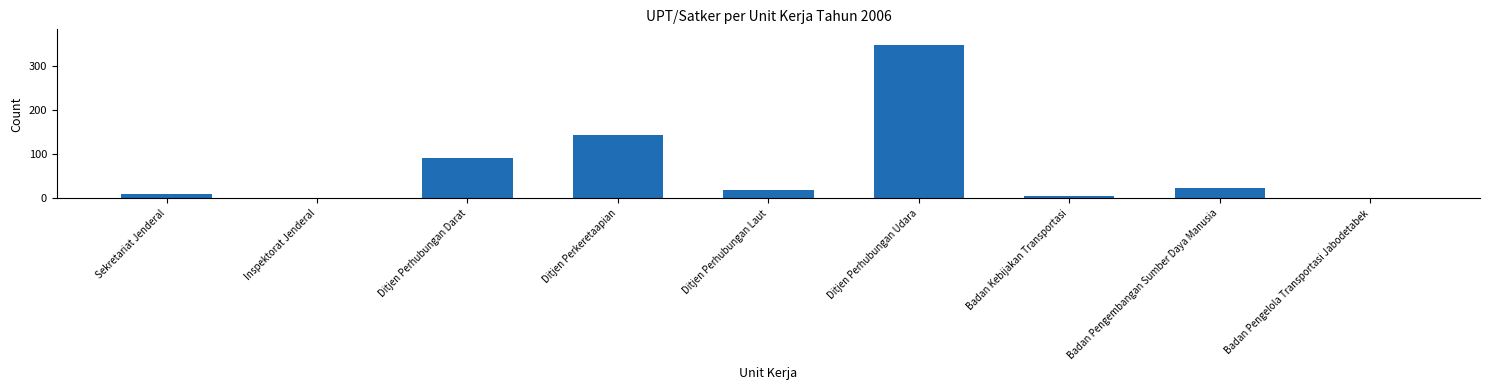

Which label corresponds to the largest value in the chart?

Ditjen Perhubungan Udara